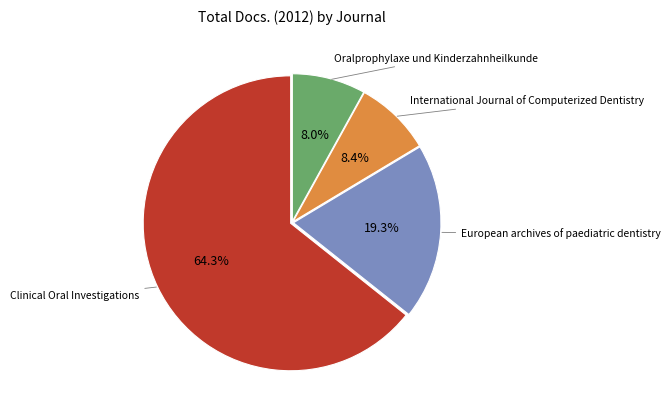

Is there a majority slice in this chart?

Yes